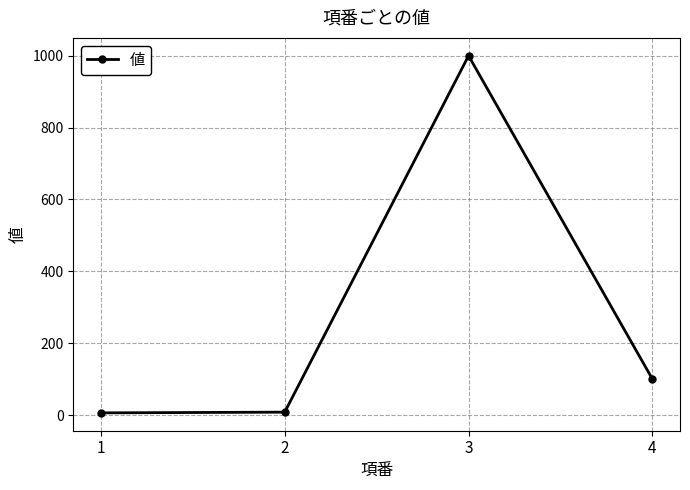

What is the change in value from 3 to 4?

-900